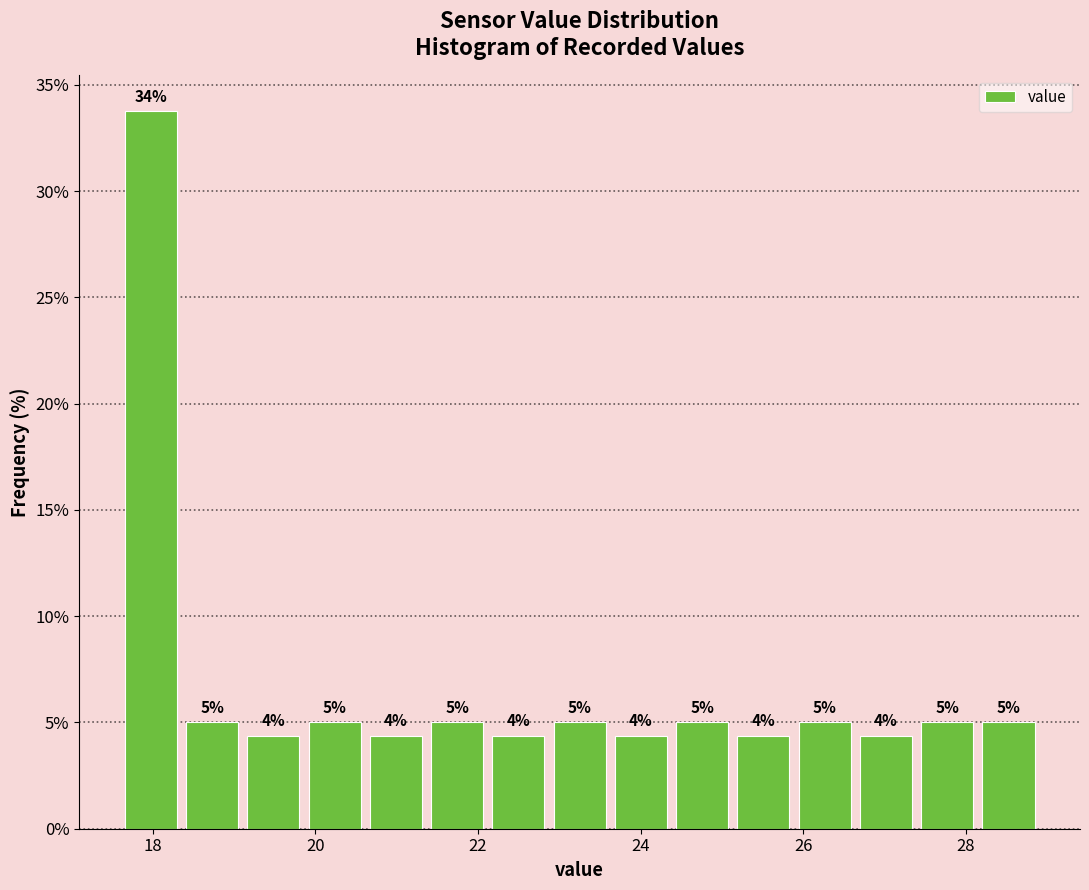

Around what value on the x-axis is the tallest bar? Give the approximate position of its centre, as read against the axis.

18.0